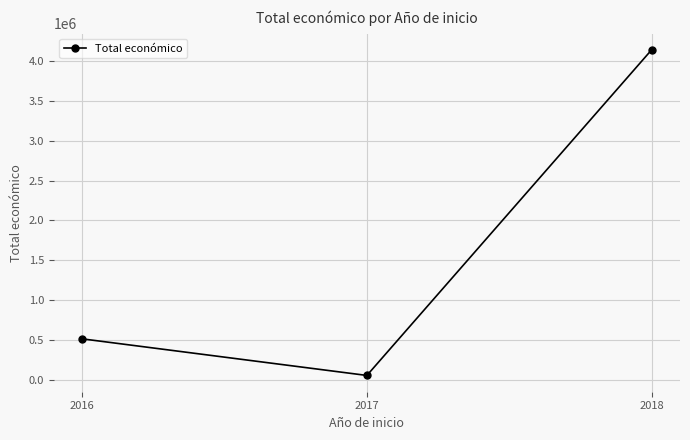

Is this an area chart (filled region under the line)?

No